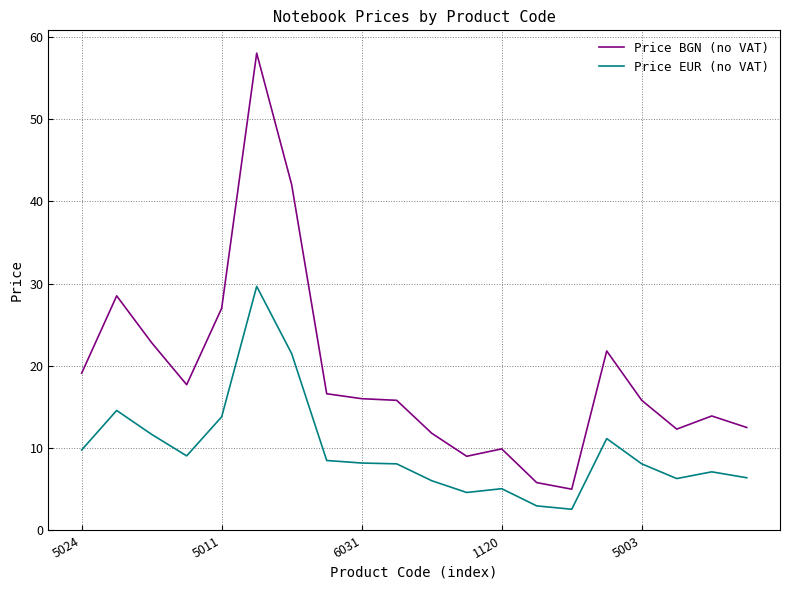

Which series has the largest range (max minus min)?

Price BGN (no VAT)